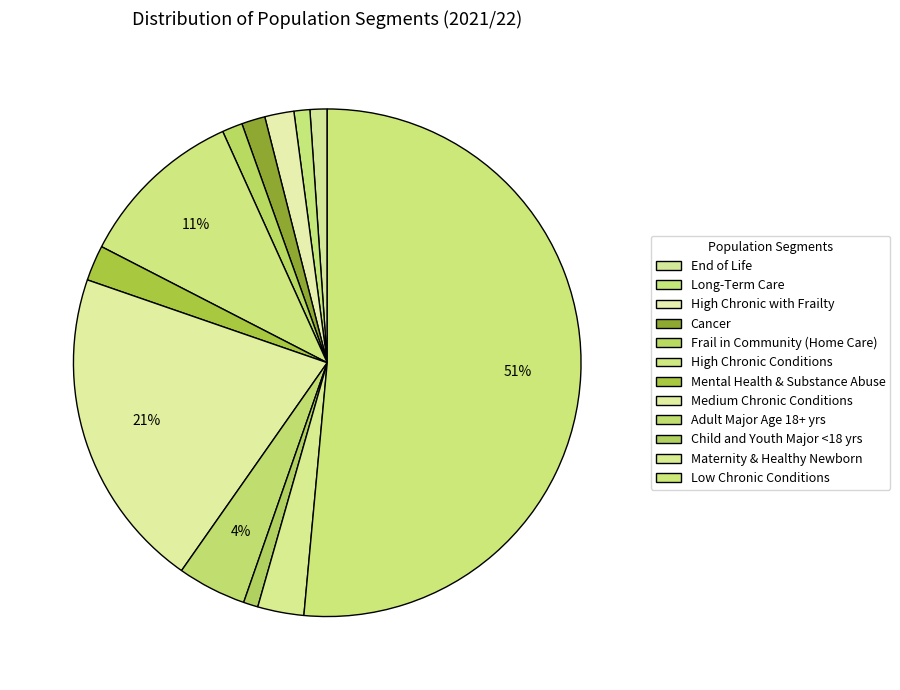

Combined, do High Chronic Conditions and Maternity & Healthy Newborn account for over 50%?

No